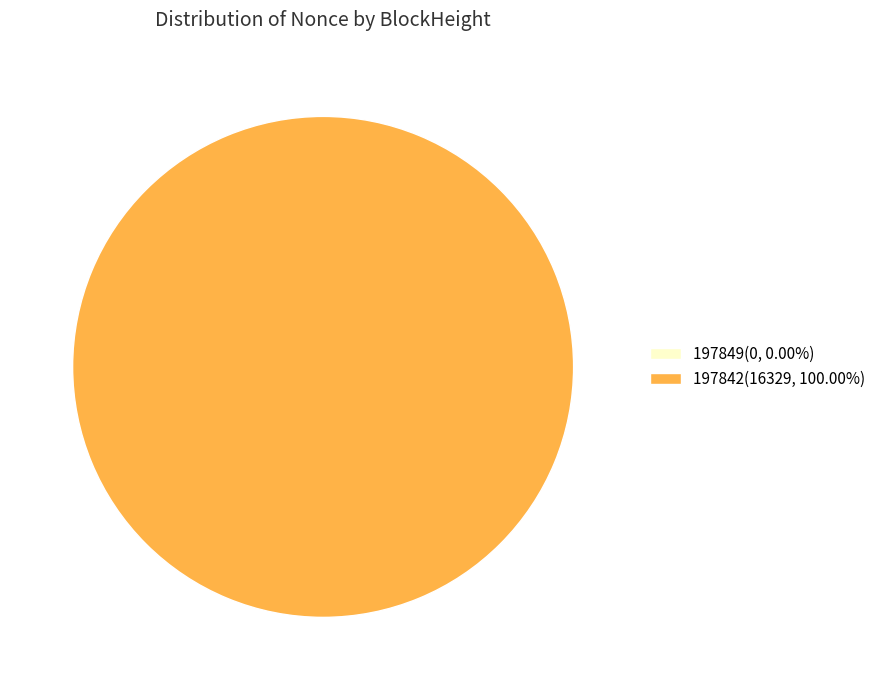

True or false: 197842 accounts for 100% of the total.

True